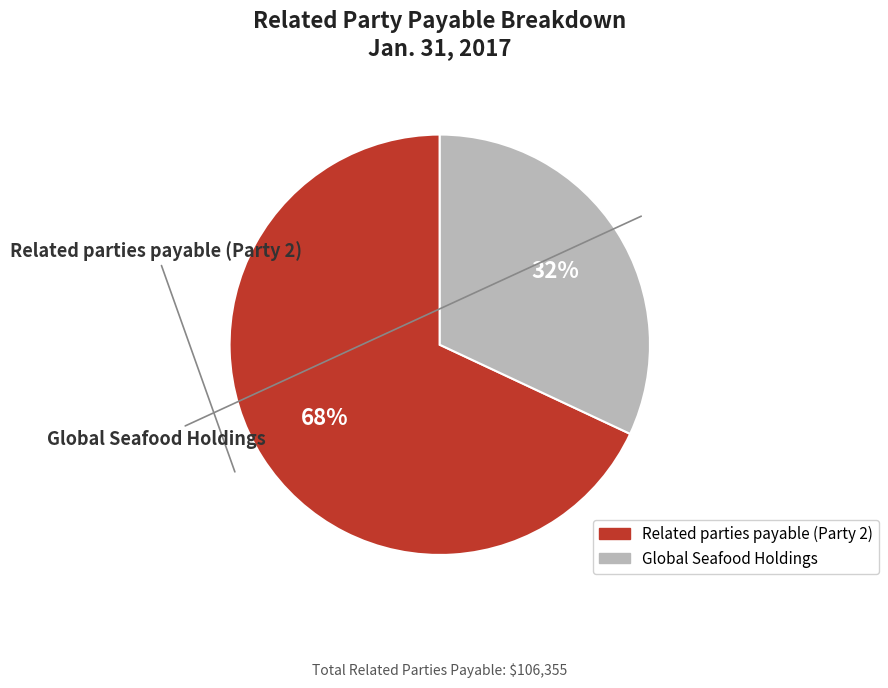

What is the ratio of the value at Related parties payable (Party 2) to the value at Global Seafood Holdings?

2.1